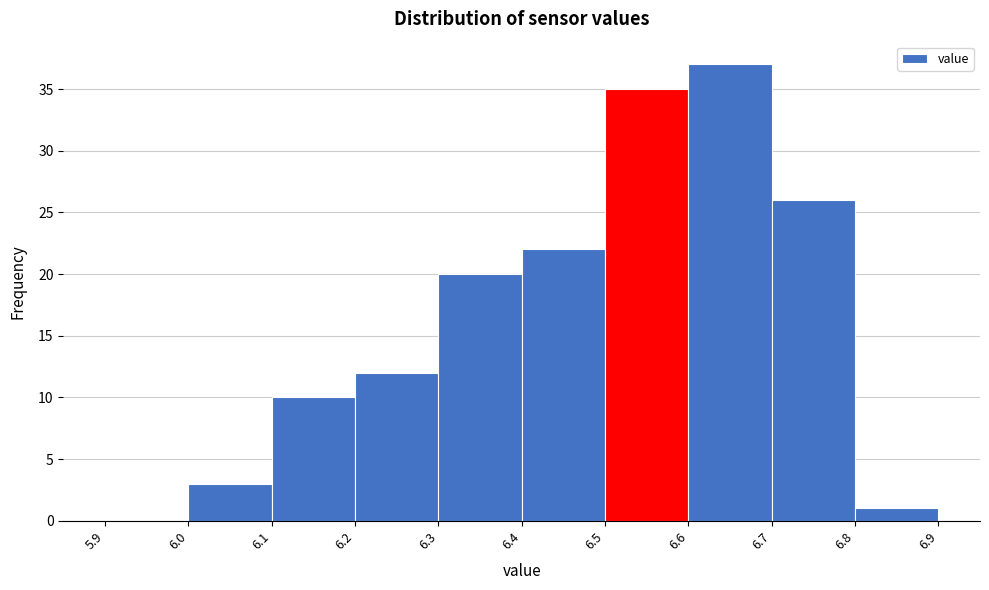

Over which range of the x-axis is the bar tallest?

6.6 to 6.7